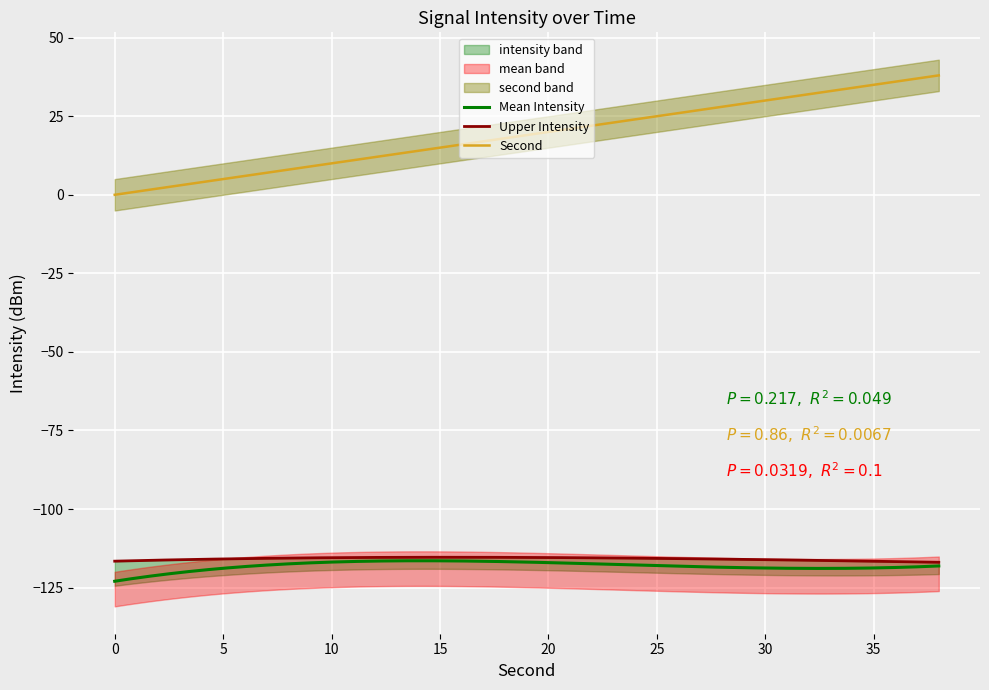

True or false: Second and Mean Intensity intersect in this chart.

False